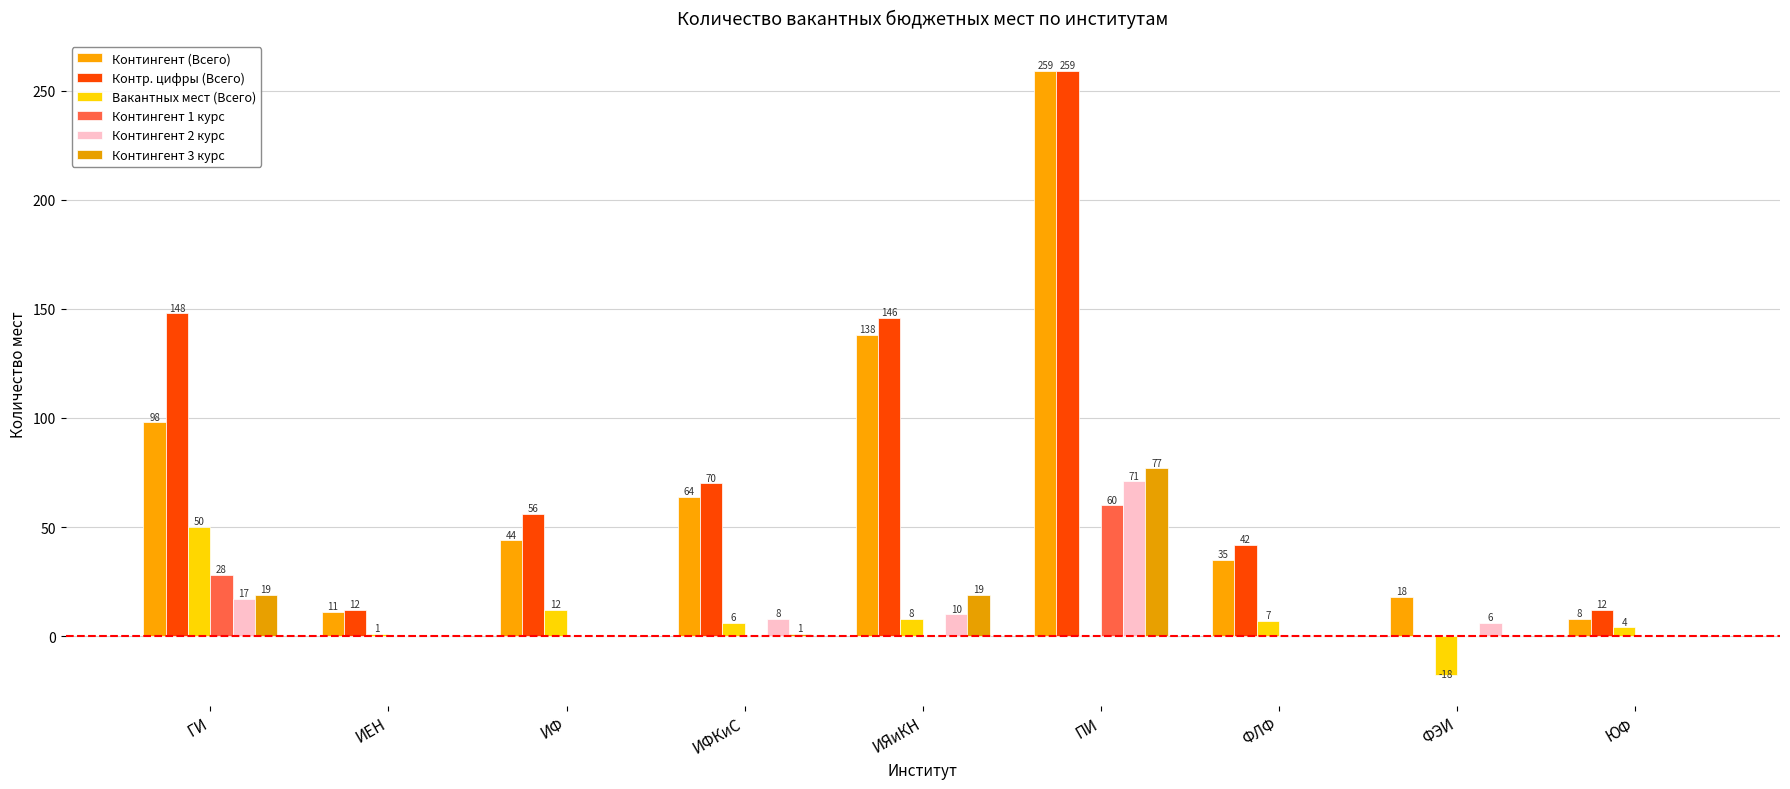

Which series has the widest spread of values?

Контр. цифры (Всего)